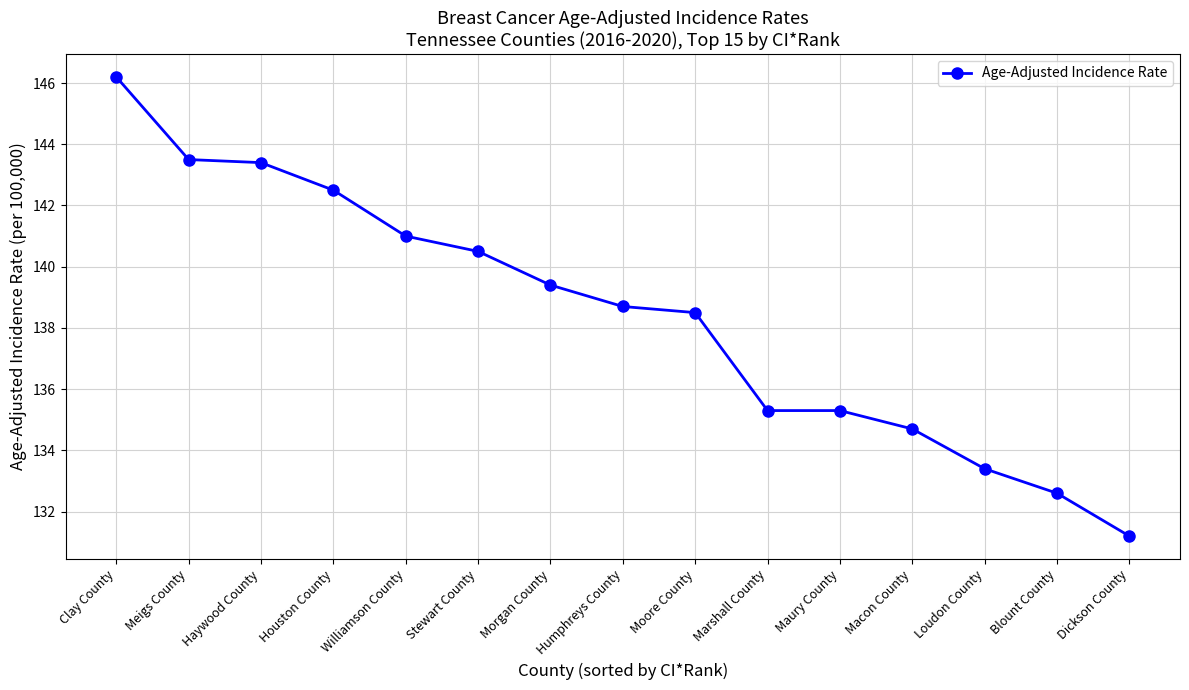

Which category has the lowest value across all series?

Dickson County